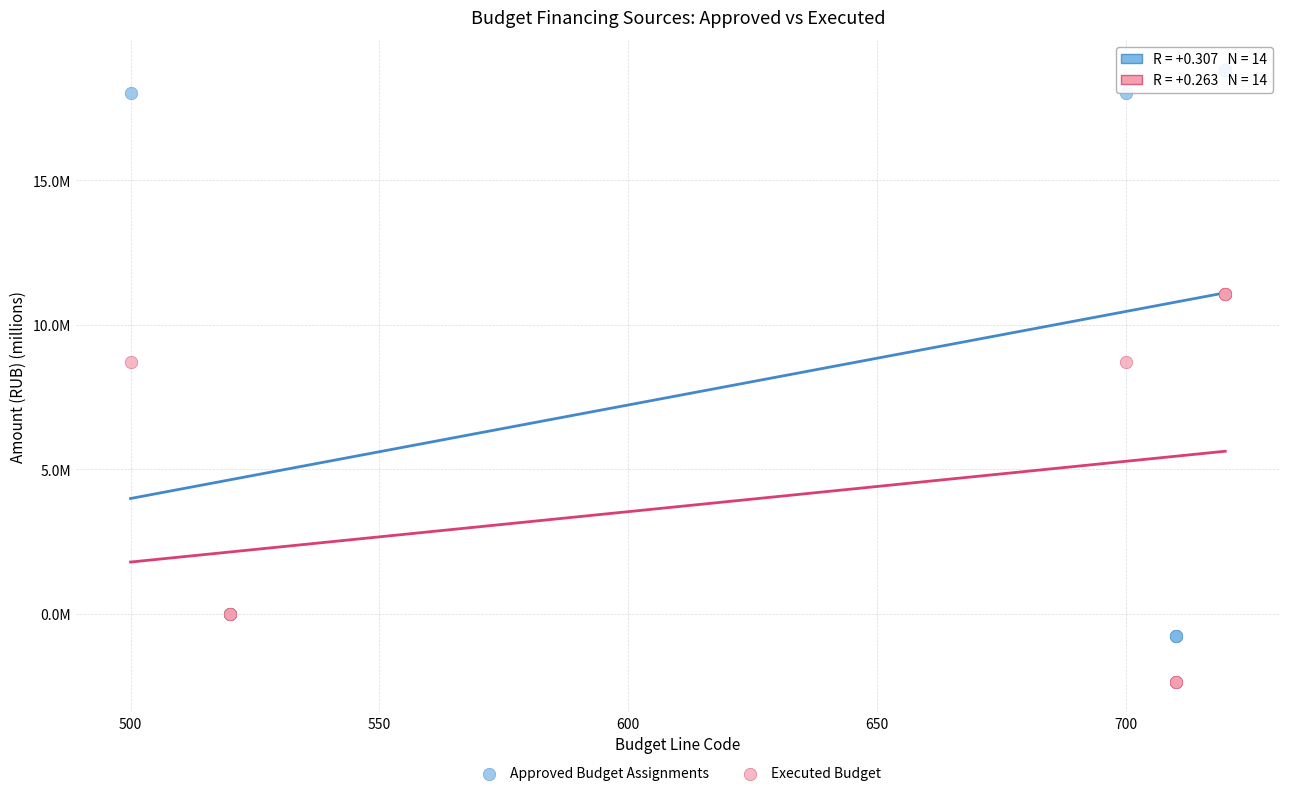

Which series contains the highest Y value?

Approved Budget Assignments